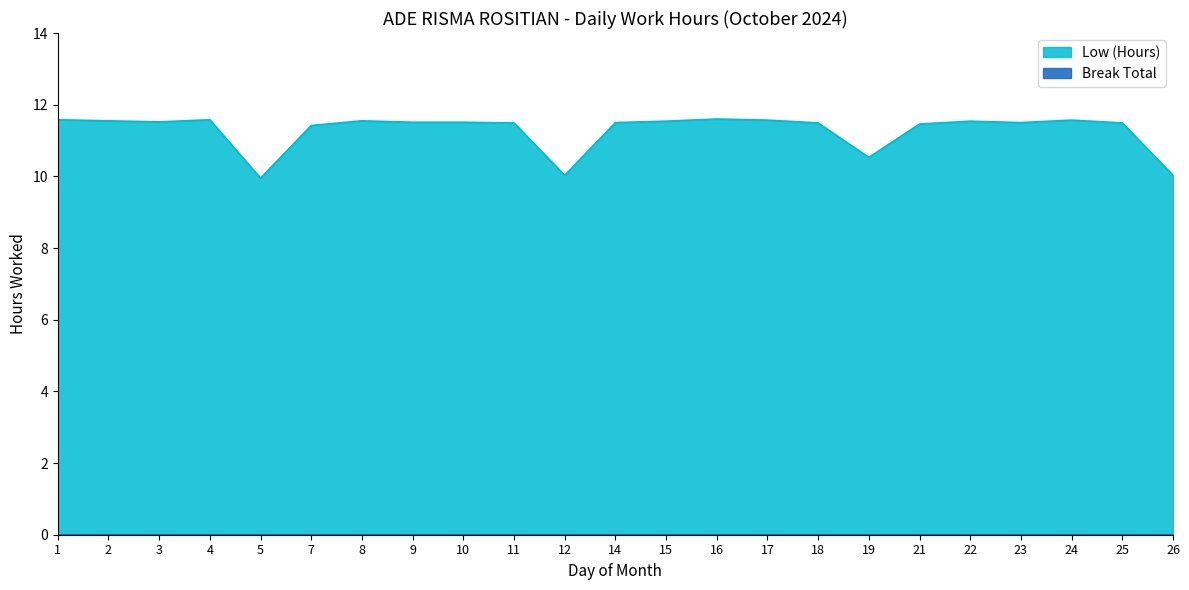

Reading right to left, extract all data points from this chart.

26=10.0	25=11.5	24=11.6	23=11.5	22=11.5	21=11.5	19=10.5	18=11.5	17=11.6	16=11.6	15=11.5	14=11.5	12=10.0	11=11.5	10=11.5	9=11.5	8=11.6	7=11.4	5=9.9	4=11.6	3=11.5	2=11.6	1=11.6